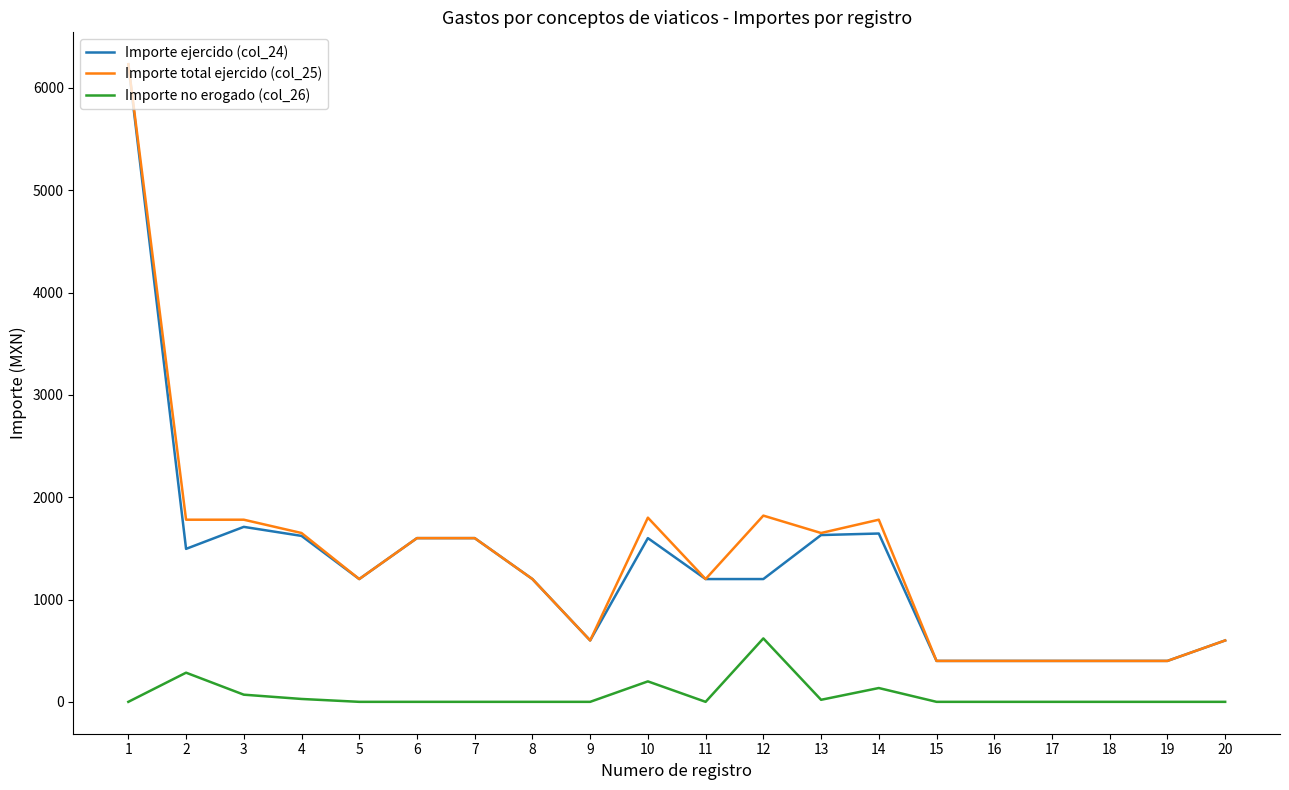

What is the difference between the maximum and minimum values in the Importe total ejercido (col_25) series?

5831.5